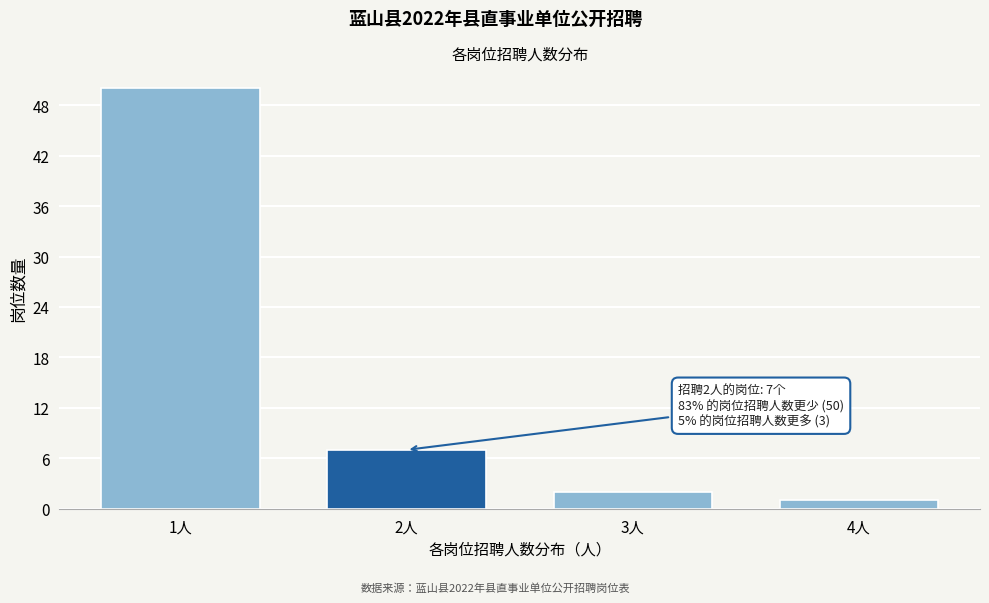

Reading left to right, extract all data points from this chart.

50	7	2	1